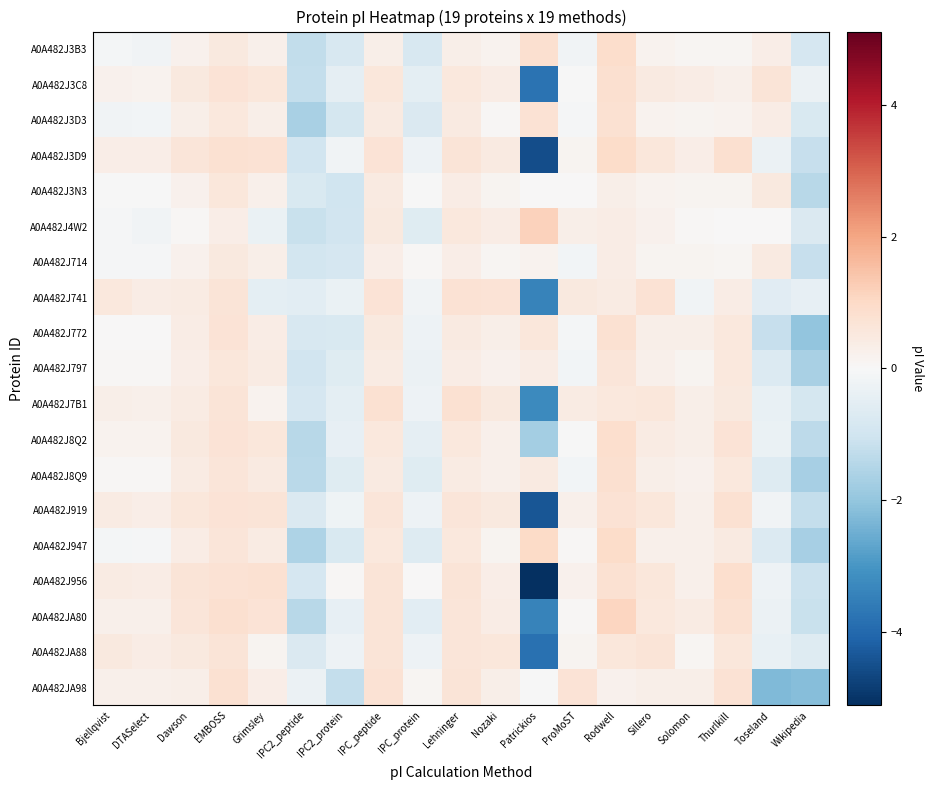

Reading right to left, extract all data points from this chart.

A0A482J3B3: Wikipedia=-0.9	Toseland=0.3	Thurlkill=0.1	Solomon=0.1	Sillero=0.2	Rodwell=0.9	ProMoST=-0.2	Patrickios=0.8	Nozaki=0.2	Lehninger=0.3	IPC_protein=-0.8	IPC_peptide=0.3	IPC2_protein=-0.8	IPC2_peptide=-1.3	Grimsley=0.3	EMBOSS=0.5	Dawson=0.2	DTASelect=-0.2	Bjellqvist=-0.1
A0A482J3C8: Wikipedia=-0.3	Toseland=0.7	Thurlkill=0.3	Solomon=0.4	Sillero=0.5	Rodwell=0.8	ProMoST=-0.0	Patrickios=-3.8	Nozaki=0.4	Lehninger=0.6	IPC_protein=-0.5	IPC_peptide=0.6	IPC2_protein=-0.5	IPC2_peptide=-1.2	Grimsley=0.6	EMBOSS=0.7	Dawson=0.5	DTASelect=0.2	Bjellqvist=0.2
A0A482J3D3: Wikipedia=-0.8	Toseland=0.4	Thurlkill=0.2	Solomon=0.1	Sillero=0.2	Rodwell=0.8	ProMoST=-0.0	Patrickios=0.7	Nozaki=0.1	Lehninger=0.5	IPC_protein=-0.8	IPC_peptide=0.5	IPC2_protein=-0.9	IPC2_peptide=-1.7	Grimsley=0.3	EMBOSS=0.5	Dawson=0.3	DTASelect=-0.1	Bjellqvist=-0.2
A0A482J3D9: Wikipedia=-1.2	Toseland=-0.3	Thurlkill=0.8	Solomon=0.4	Sillero=0.6	Rodwell=1.0	ProMoST=0.1	Patrickios=-4.5	Nozaki=0.4	Lehninger=0.7	IPC_protein=-0.3	IPC_peptide=0.7	IPC2_protein=-0.2	IPC2_peptide=-1.0	Grimsley=0.7	EMBOSS=0.8	Dawson=0.6	DTASelect=0.3	Bjellqvist=0.4
A0A482J3N3: Wikipedia=-1.4	Toseland=0.5	Thurlkill=0.1	Solomon=0.1	Sillero=0.2	Rodwell=0.3	ProMoST=0.0	Patrickios=0.0	Nozaki=0.1	Lehninger=0.4	IPC_protein=-0.0	IPC_peptide=0.4	IPC2_protein=-1.0	IPC2_peptide=-0.8	Grimsley=0.3	EMBOSS=0.6	Dawson=0.2	DTASelect=-0.0	Bjellqvist=-0.0
A0A482J4W2: Wikipedia=-0.7	Toseland=0.0	Thurlkill=0.0	Solomon=0.1	Sillero=0.2	Rodwell=0.4	ProMoST=0.3	Patrickios=1.2	Nozaki=0.4	Lehninger=0.5	IPC_protein=-0.6	IPC_peptide=0.5	IPC2_protein=-1.0	IPC2_peptide=-1.1	Grimsley=-0.3	EMBOSS=0.3	Dawson=0.0	DTASelect=-0.2	Bjellqvist=-0.1
A0A482J714: Wikipedia=-1.2	Toseland=0.5	Thurlkill=0.1	Solomon=0.1	Sillero=0.2	Rodwell=0.4	ProMoST=-0.1	Patrickios=0.2	Nozaki=0.1	Lehninger=0.3	IPC_protein=0.0	IPC_peptide=0.4	IPC2_protein=-0.9	IPC2_peptide=-0.9	Grimsley=0.3	EMBOSS=0.5	Dawson=0.2	DTASelect=-0.1	Bjellqvist=-0.0
A0A482J741: Wikipedia=-0.4	Toseland=-0.6	Thurlkill=0.4	Solomon=-0.2	Sillero=0.7	Rodwell=0.4	ProMoST=0.5	Patrickios=-3.4	Nozaki=0.7	Lehninger=0.7	IPC_protein=-0.2	IPC_peptide=0.7	IPC2_protein=-0.4	IPC2_peptide=-0.5	Grimsley=-0.5	EMBOSS=0.7	Dawson=0.4	DTASelect=0.4	Bjellqvist=0.5
A0A482J772: Wikipedia=-2.0	Toseland=-1.2	Thurlkill=0.5	Solomon=0.3	Sillero=0.3	Rodwell=0.8	ProMoST=-0.1	Patrickios=0.6	Nozaki=0.3	Lehninger=0.5	IPC_protein=-0.3	IPC_peptide=0.5	IPC2_protein=-0.8	IPC2_peptide=-0.8	Grimsley=0.4	EMBOSS=0.7	Dawson=0.4	DTASelect=0.0	Bjellqvist=0.0
A0A482J797: Wikipedia=-1.6	Toseland=-0.7	Thurlkill=0.5	Solomon=0.2	Sillero=0.3	Rodwell=0.6	ProMoST=-0.1	Patrickios=0.4	Nozaki=0.2	Lehninger=0.4	IPC_protein=-0.3	IPC_peptide=0.4	IPC2_protein=-0.6	IPC2_peptide=-1.0	Grimsley=0.4	EMBOSS=0.6	Dawson=0.3	DTASelect=0.0	Bjellqvist=0.1
A0A482J7B1: Wikipedia=-0.9	Toseland=-0.4	Thurlkill=0.5	Solomon=0.3	Sillero=0.6	Rodwell=0.6	ProMoST=0.4	Patrickios=-3.2	Nozaki=0.5	Lehninger=0.8	IPC_protein=-0.3	IPC_peptide=0.8	IPC2_protein=-0.5	IPC2_peptide=-0.9	Grimsley=0.2	EMBOSS=0.7	Dawson=0.4	DTASelect=0.3	Bjellqvist=0.3
A0A482J8Q2: Wikipedia=-1.3	Toseland=-0.3	Thurlkill=0.7	Solomon=0.3	Sillero=0.4	Rodwell=0.9	ProMoST=-0.0	Patrickios=-1.8	Nozaki=0.3	Lehninger=0.5	IPC_protein=-0.5	IPC_peptide=0.6	IPC2_protein=-0.4	IPC2_peptide=-1.4	Grimsley=0.6	EMBOSS=0.7	Dawson=0.5	DTASelect=0.2	Bjellqvist=0.2
A0A482J8Q9: Wikipedia=-1.7	Toseland=-0.7	Thurlkill=0.6	Solomon=0.2	Sillero=0.3	Rodwell=0.8	ProMoST=-0.1	Patrickios=0.5	Nozaki=0.2	Lehninger=0.4	IPC_protein=-0.6	IPC_peptide=0.5	IPC2_protein=-0.6	IPC2_peptide=-1.4	Grimsley=0.5	EMBOSS=0.6	Dawson=0.4	DTASelect=0.0	Bjellqvist=0.1
A0A482J919: Wikipedia=-1.2	Toseland=-0.2	Thurlkill=0.8	Solomon=0.2	Sillero=0.6	Rodwell=0.8	ProMoST=0.2	Patrickios=-4.4	Nozaki=0.5	Lehninger=0.6	IPC_protein=-0.2	IPC_peptide=0.6	IPC2_protein=-0.2	IPC2_peptide=-0.8	Grimsley=0.7	EMBOSS=0.7	Dawson=0.6	DTASelect=0.3	Bjellqvist=0.4
A0A482J947: Wikipedia=-1.7	Toseland=-0.7	Thurlkill=0.5	Solomon=0.3	Sillero=0.3	Rodwell=0.9	ProMoST=0.1	Patrickios=1.0	Nozaki=0.2	Lehninger=0.5	IPC_protein=-0.7	IPC_peptide=0.5	IPC2_protein=-0.8	IPC2_peptide=-1.6	Grimsley=0.4	EMBOSS=0.6	Dawson=0.4	DTASelect=-0.1	Bjellqvist=-0.1
A0A482J956: Wikipedia=-1.1	Toseland=-0.3	Thurlkill=0.9	Solomon=0.3	Sillero=0.6	Rodwell=0.8	ProMoST=0.2	Patrickios=-5.1	Nozaki=0.3	Lehninger=0.6	IPC_protein=0.0	IPC_peptide=0.7	IPC2_protein=0.1	IPC2_peptide=-0.9	Grimsley=0.8	EMBOSS=0.7	Dawson=0.6	DTASelect=0.4	Bjellqvist=0.4
A0A482JA80: Wikipedia=-1.1	Toseland=-0.3	Thurlkill=0.8	Solomon=0.4	Sillero=0.5	Rodwell=1.1	ProMoST=0.1	Patrickios=-3.4	Nozaki=0.4	Lehninger=0.6	IPC_protein=-0.5	IPC_peptide=0.7	IPC2_protein=-0.4	IPC2_peptide=-1.4	Grimsley=0.7	EMBOSS=0.8	Dawson=0.6	DTASelect=0.2	Bjellqvist=0.2
A0A482JA88: Wikipedia=-0.6	Toseland=-0.4	Thurlkill=0.6	Solomon=0.1	Sillero=0.7	Rodwell=0.6	ProMoST=0.2	Patrickios=-3.8	Nozaki=0.6	Lehninger=0.6	IPC_protein=-0.3	IPC_peptide=0.7	IPC2_protein=-0.2	IPC2_peptide=-0.8	Grimsley=0.2	EMBOSS=0.7	Dawson=0.5	DTASelect=0.4	Bjellqvist=0.5
A0A482JA98: Wikipedia=-2.2	Toseland=-2.2	Thurlkill=0.7	Solomon=0.3	Sillero=0.3	Rodwell=0.2	ProMoST=0.7	Patrickios=-0.0	Nozaki=0.3	Lehninger=0.7	IPC_protein=0.1	IPC_peptide=0.7	IPC2_protein=-1.2	IPC2_peptide=-0.3	Grimsley=0.3	EMBOSS=0.8	Dawson=0.3	DTASelect=0.3	Bjellqvist=0.3